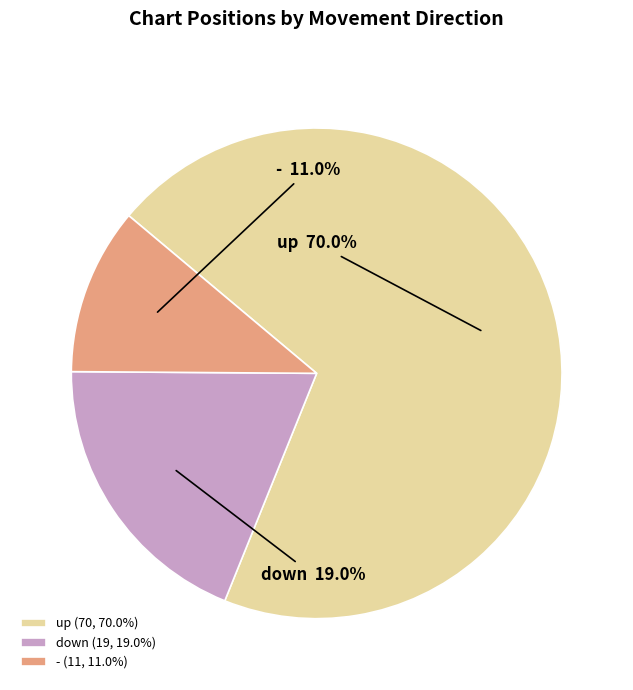

How many segments does this pie chart have?

3